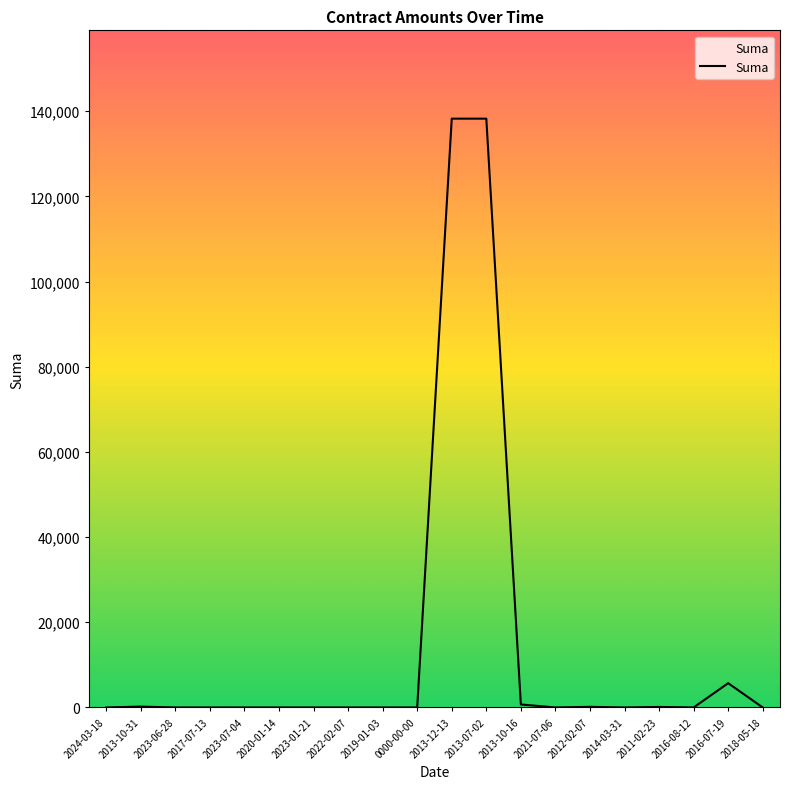

True or false: the data shows -93169.5 at 2023-06-28.

False